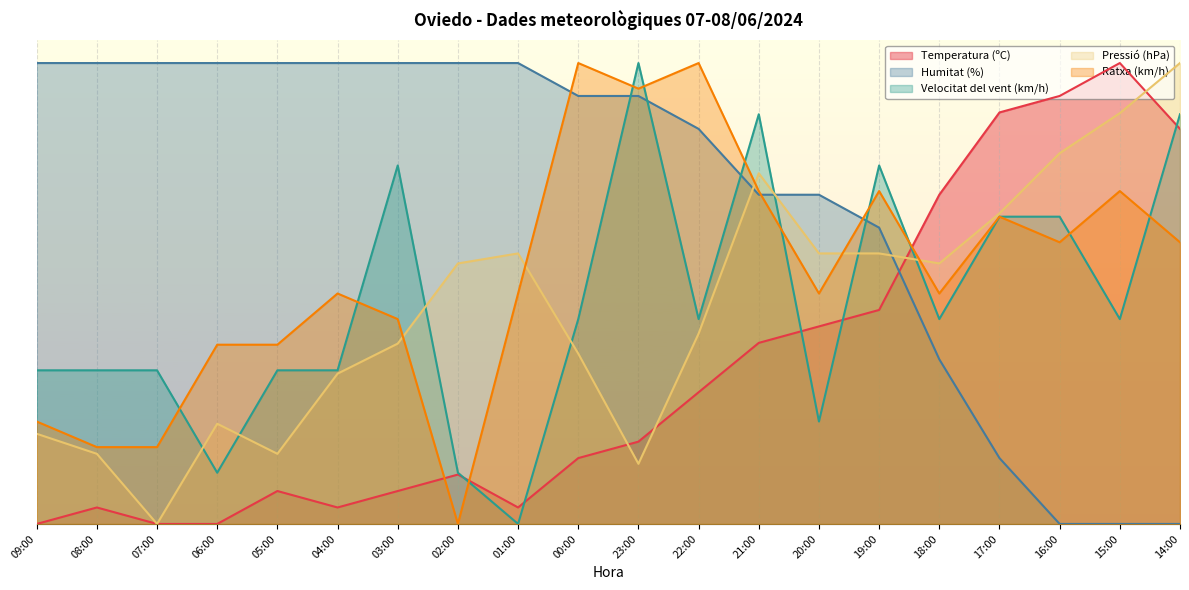

Which series has the widest spread of values?

Ratxa (km/h)